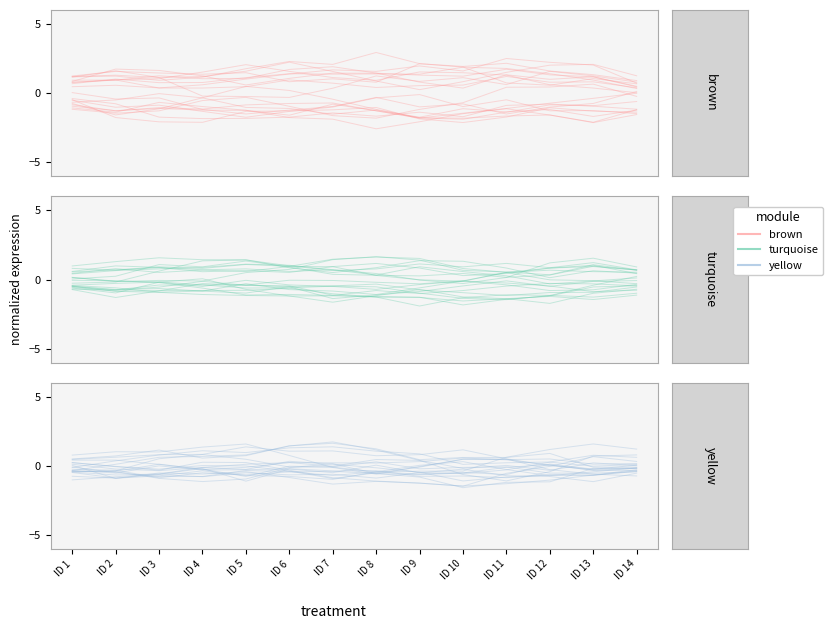

True or false: turquoise and brown cross at least once.

False